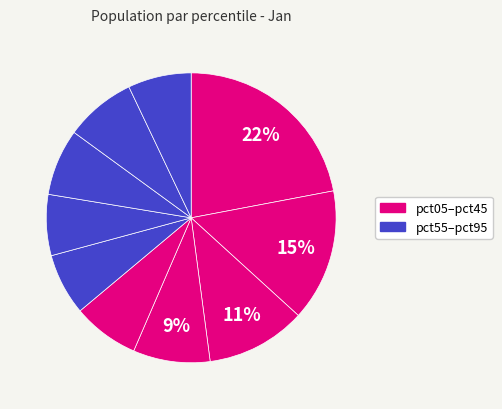

Does any single category account for the majority?

No